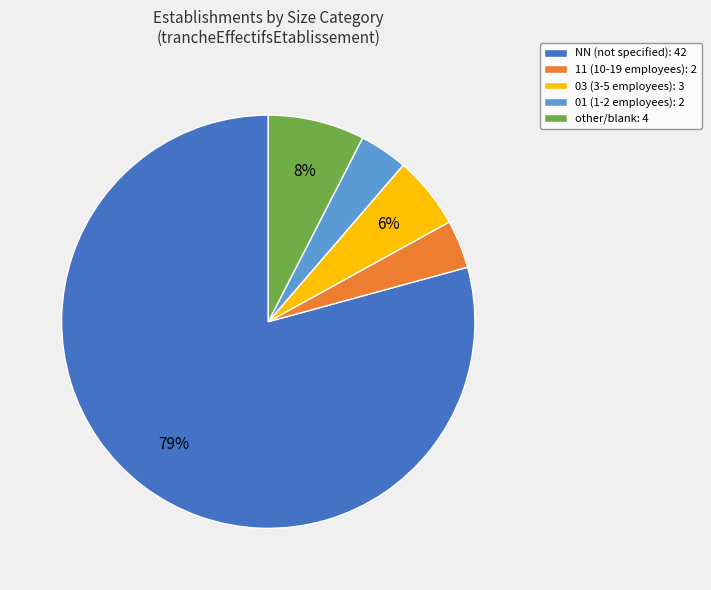

Does any single category account for the majority?

Yes